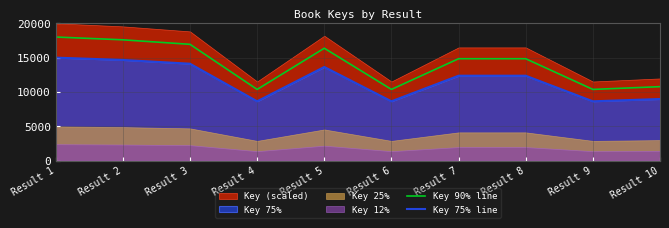

The value of Key 75% line at Result 4 is 8645.0. True or false?

True